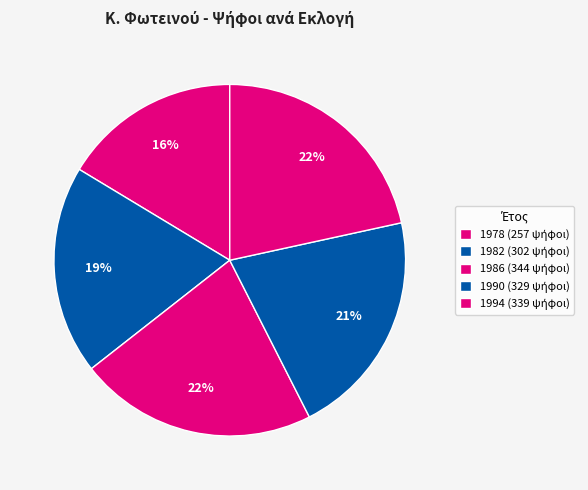

How many segments does this pie chart have?

5